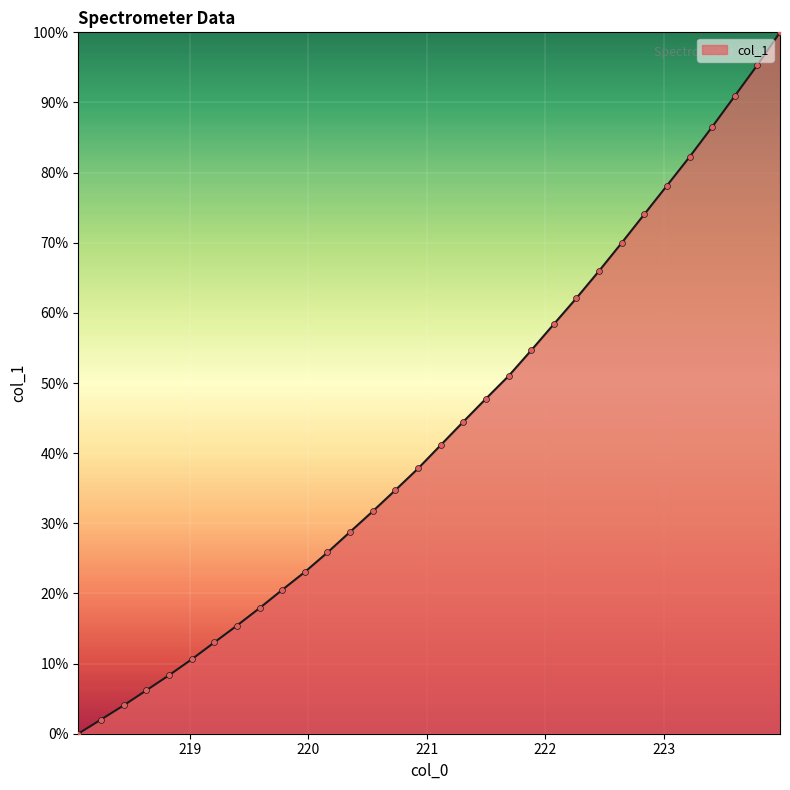

What is the greatest value displayed?

100.0